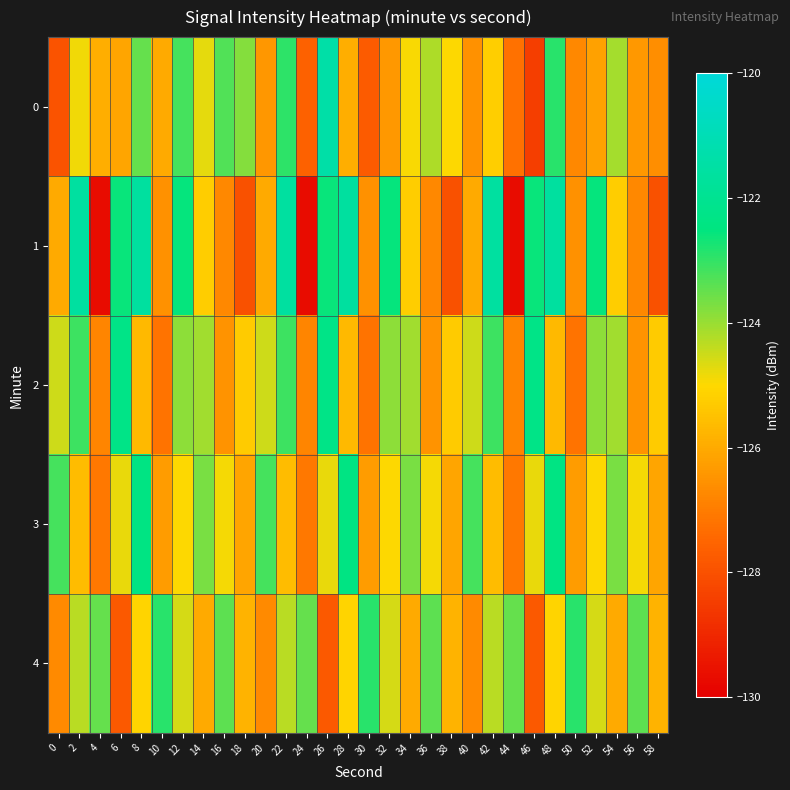

Count the number of data series in this chart.

5